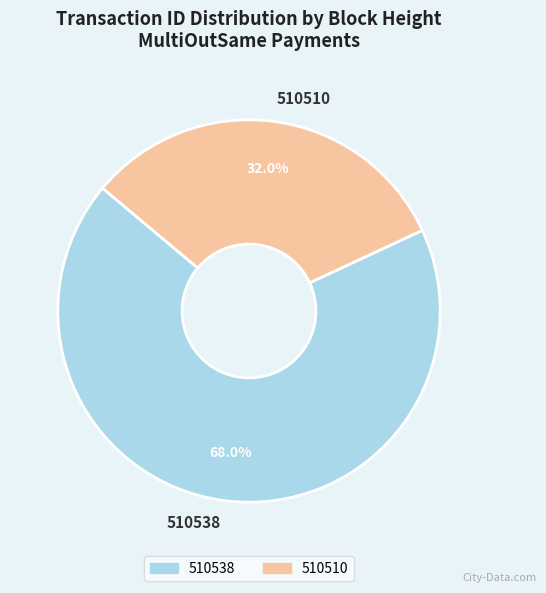

To the nearest percent, what is the average slice percentage?

50%